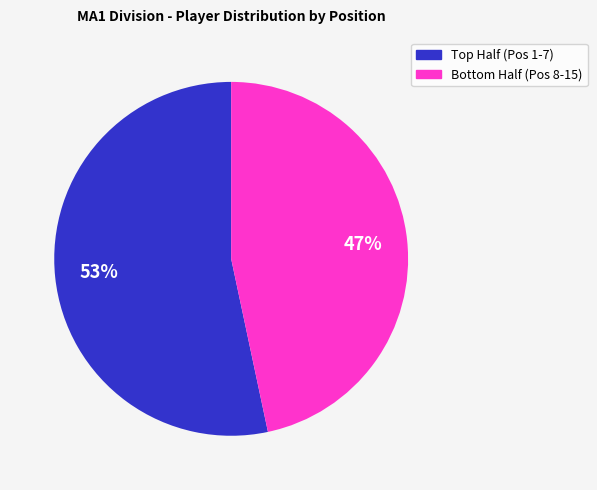

Is there any slice that represents more than half of the pie?

Yes